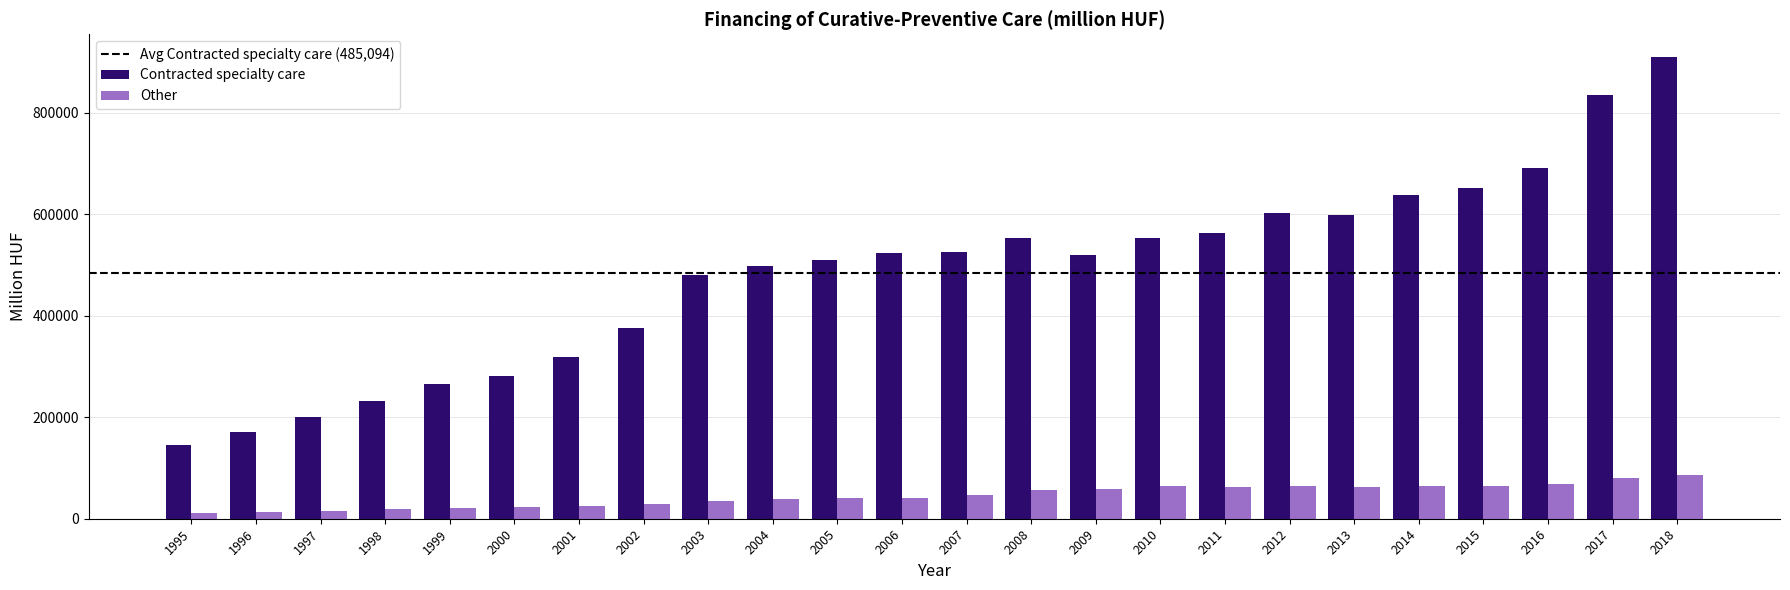

What is the value of the Contracted specialty care bar at the 15th from the left?

519413.8